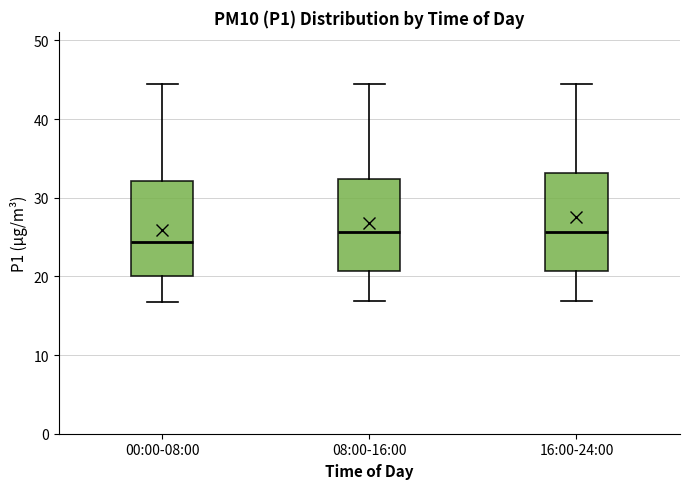

Reading left to right, read every box against the y-axis: the position of its median line, the range the box covers, and the ends of its whiskers. The values are not printed on the chart, so give them approximately, as read against the axis.

00:00-08:00: median 24, box 20 to 32, whiskers 17 to 44
08:00-16:00: median 26, box 21 to 32, whiskers 17 to 44
16:00-24:00: median 26, box 21 to 33, whiskers 17 to 44